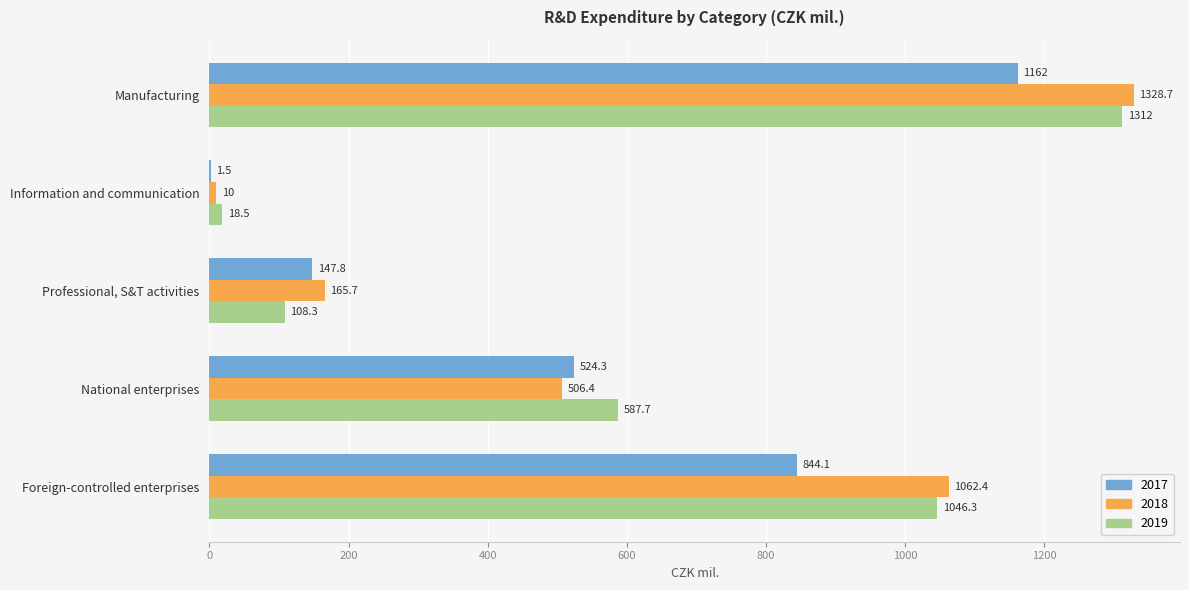

Count the number of data series in this chart.

3